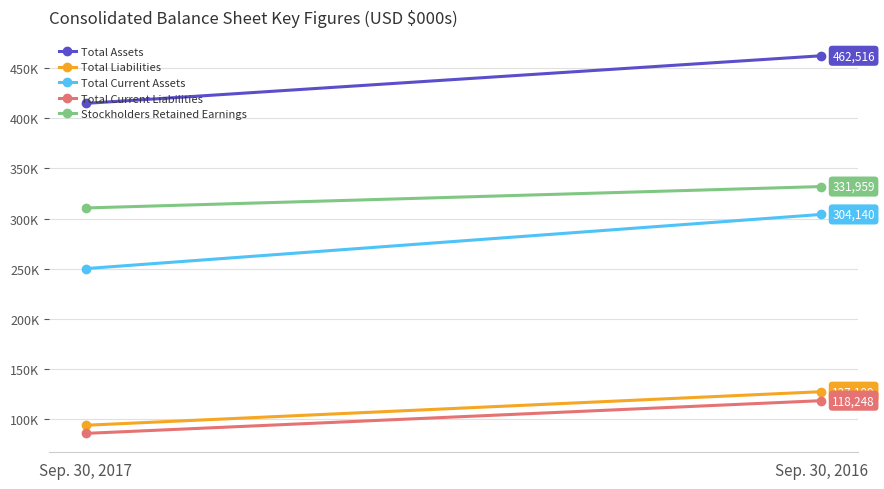

Reading left to right, transcribe all the data shown in this chart.

Total Assets: 414986	462516
Total Liabilities: 93690	127199
Total Current Assets: 250071	304140
Total Current Liabilities: 85579	118248
Stockholders Retained Earnings: 310598	331959